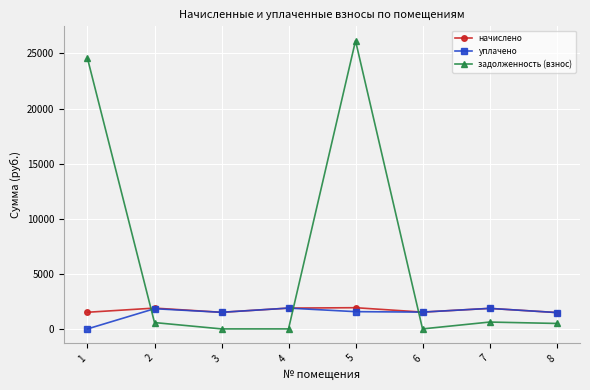

At how many categories does at least one series exceed 16418?

2